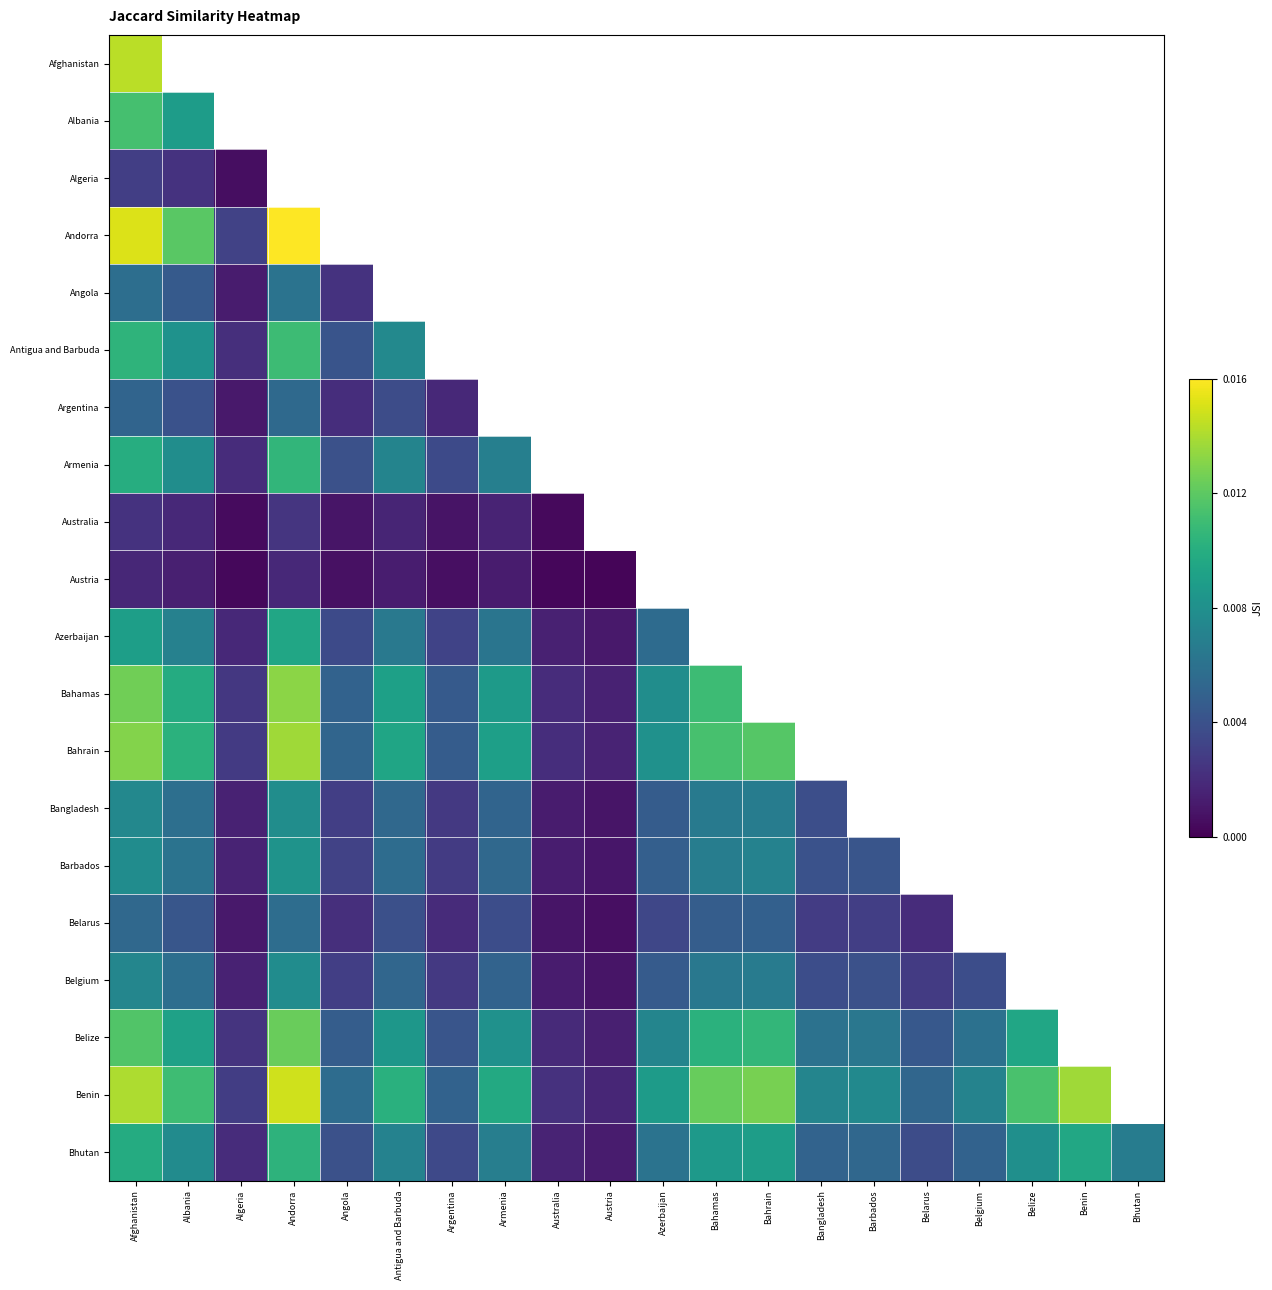

At which label does Belize reach its peak?

Andorra